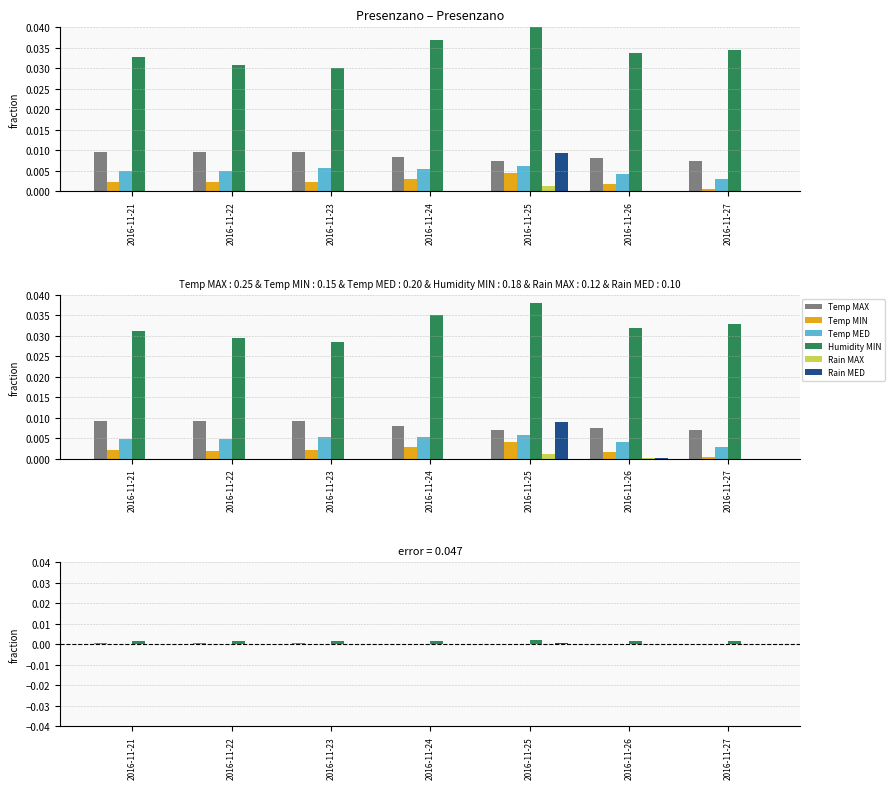

Reading left to right, extract all data points from this chart.

Temp MAX: 2016-11-21=0.0	2016-11-22=0.0	2016-11-23=0.0	2016-11-24=0.0	2016-11-25=0.0	2016-11-26=0.0	2016-11-27=0.0
Temp MIN: 2016-11-21=0.0	2016-11-22=0.0	2016-11-23=0.0	2016-11-24=0.0	2016-11-25=0.0	2016-11-26=0.0	2016-11-27=0.0
Temp MED: 2016-11-21=0.0	2016-11-22=0.0	2016-11-23=0.0	2016-11-24=0.0	2016-11-25=0.0	2016-11-26=0.0	2016-11-27=0.0
Humidity MIN: 2016-11-21=0.0	2016-11-22=0.0	2016-11-23=0.0	2016-11-24=0.0	2016-11-25=0.0	2016-11-26=0.0	2016-11-27=0.0
Rain MAX: 2016-11-21=0.0	2016-11-22=0.0	2016-11-23=0.0	2016-11-24=0.0	2016-11-25=0.0	2016-11-26=0.0	2016-11-27=0.0
Rain MED: 2016-11-21=0.0	2016-11-22=0.0	2016-11-23=0.0	2016-11-24=0.0	2016-11-25=0.0	2016-11-26=0.0	2016-11-27=0.0